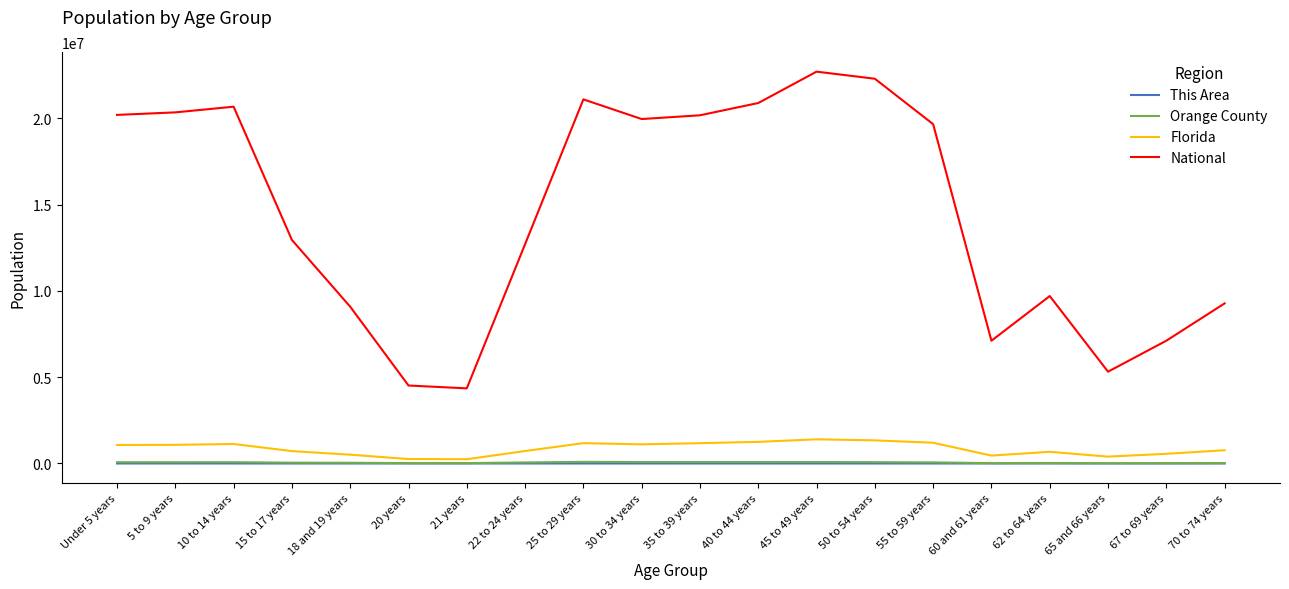

At which label is National closest to 13531442?

15 to 17 years